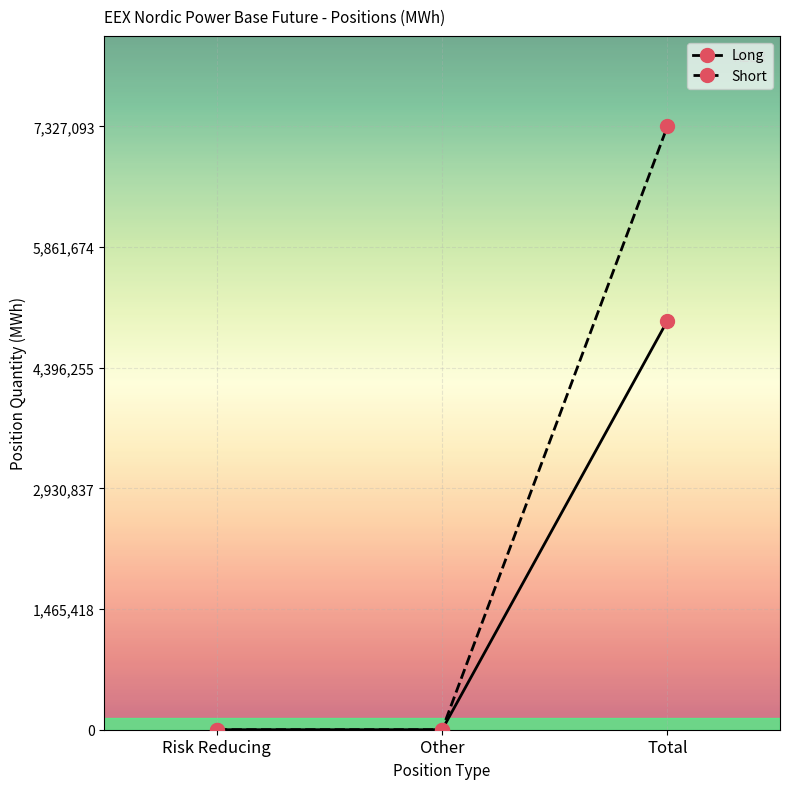

What is the label of the 3rd point from the right?

Risk Reducing